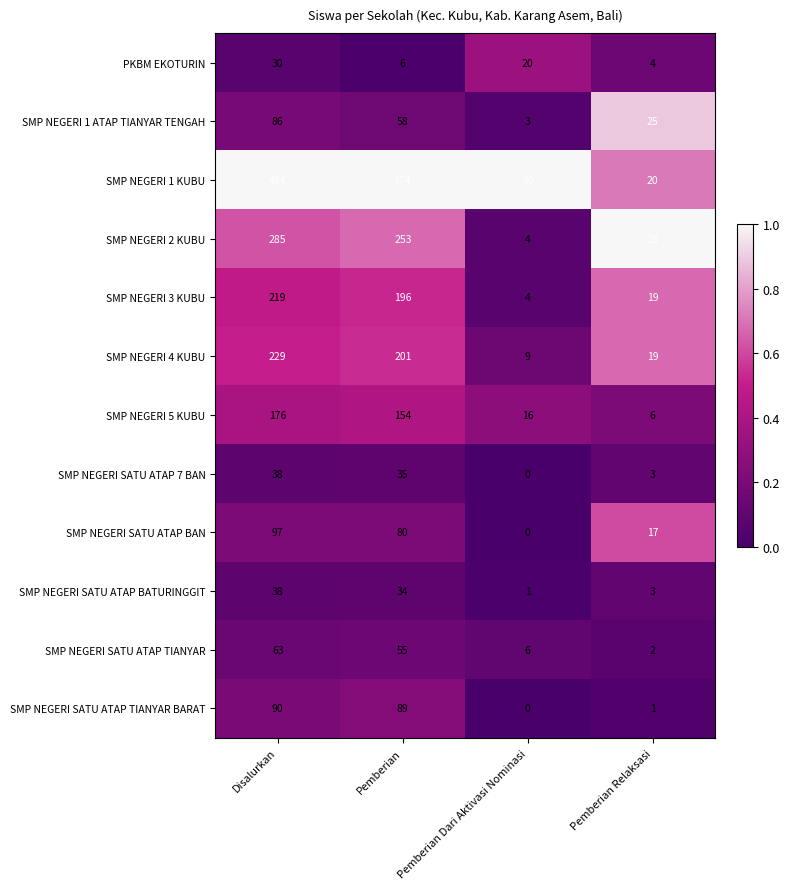

What is the difference between the SMP NEGERI SATU ATAP BATURINGGIT values at Pemberian Dari Aktivasi Nominasi and Pemberian?

33